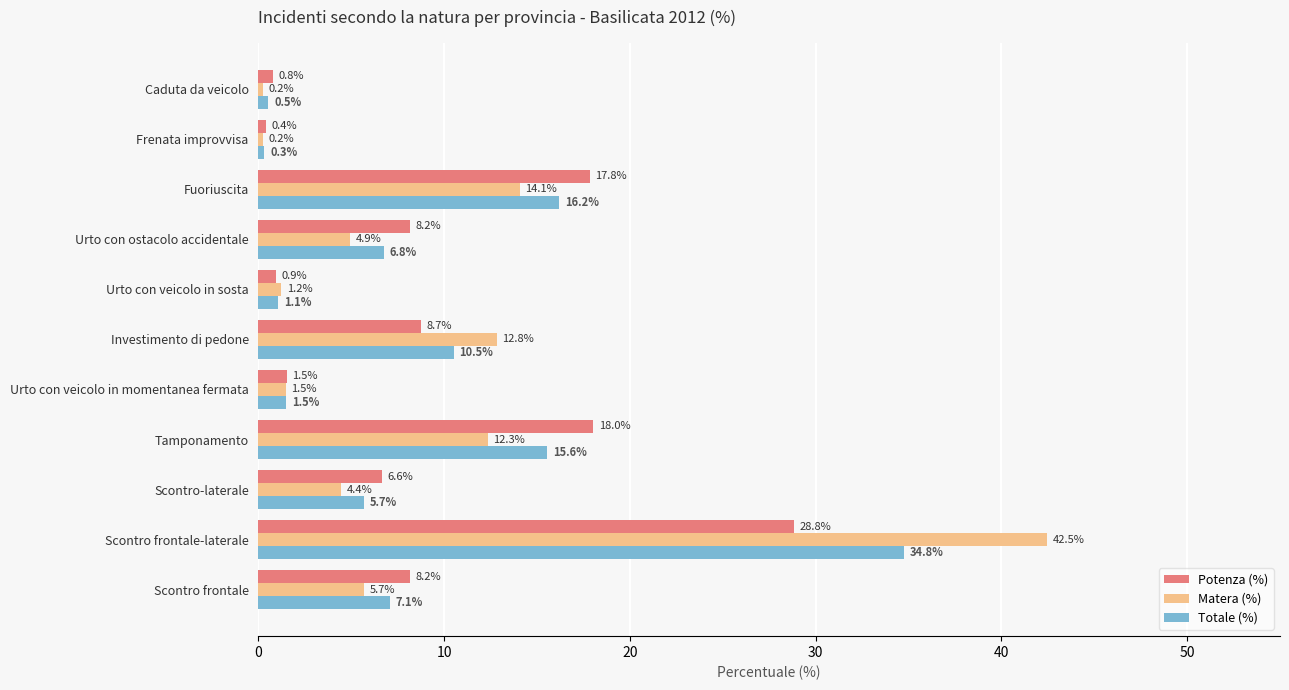

What is the average value of the Totale (%) series?

9.1